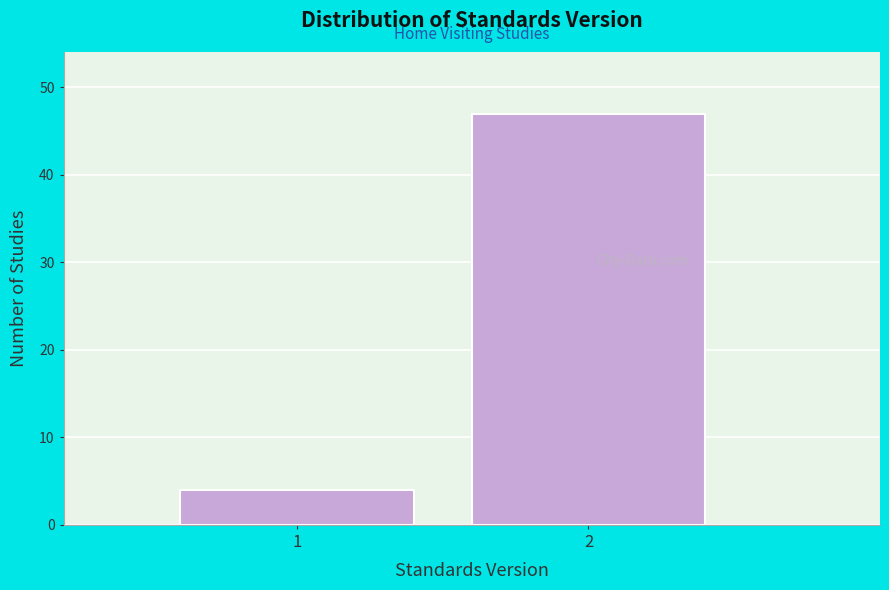

Reading left to right, list all the values displayed in this chart.

1=4	2=47